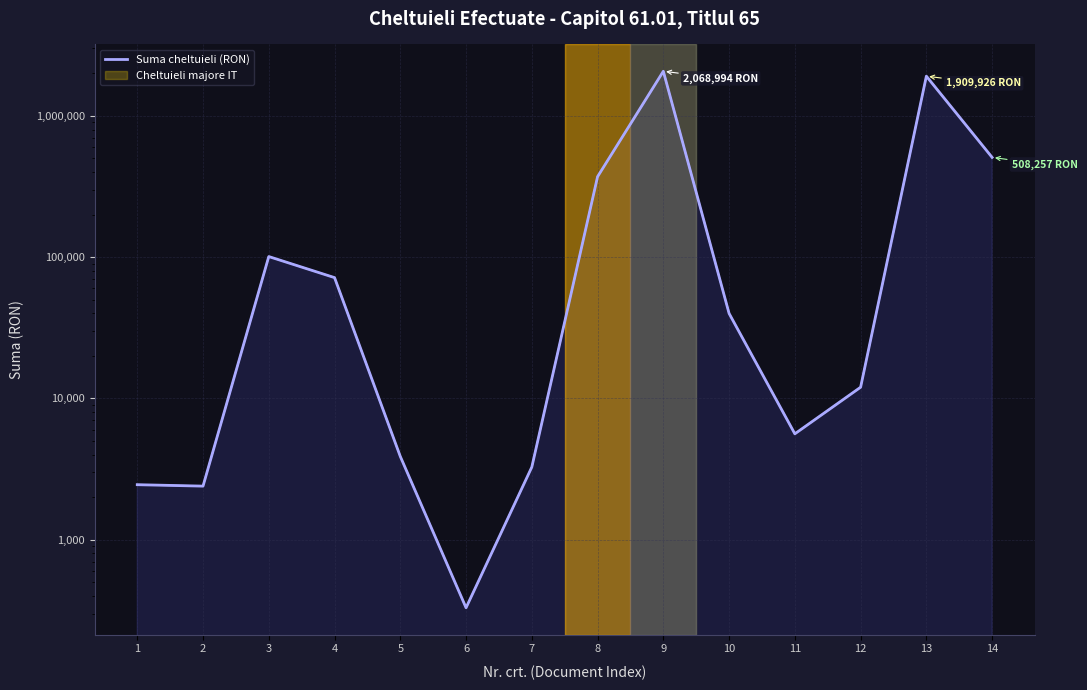

What is the change in value from 6 to 8?

+370928.0